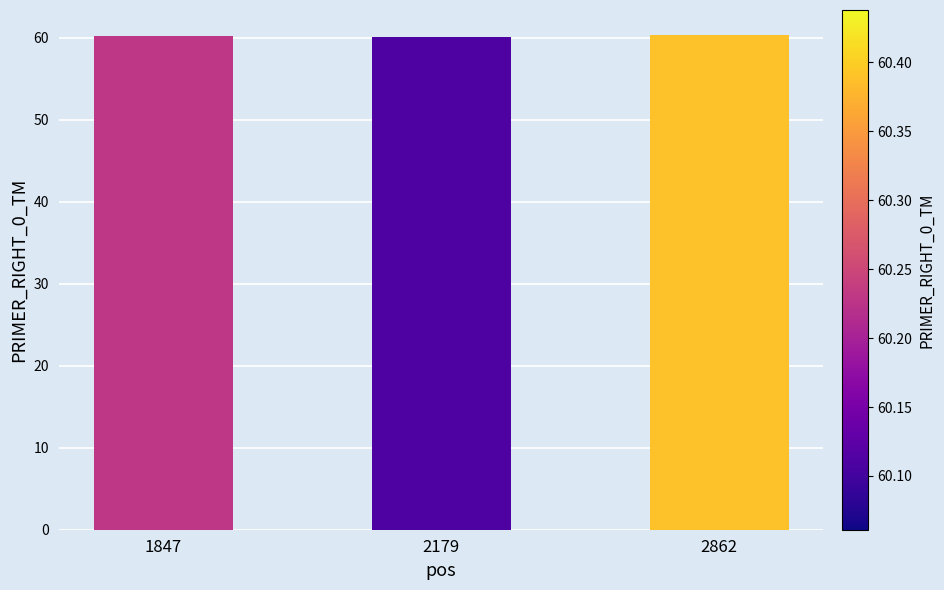

What is the value of the 2nd bar from the left?

60.1